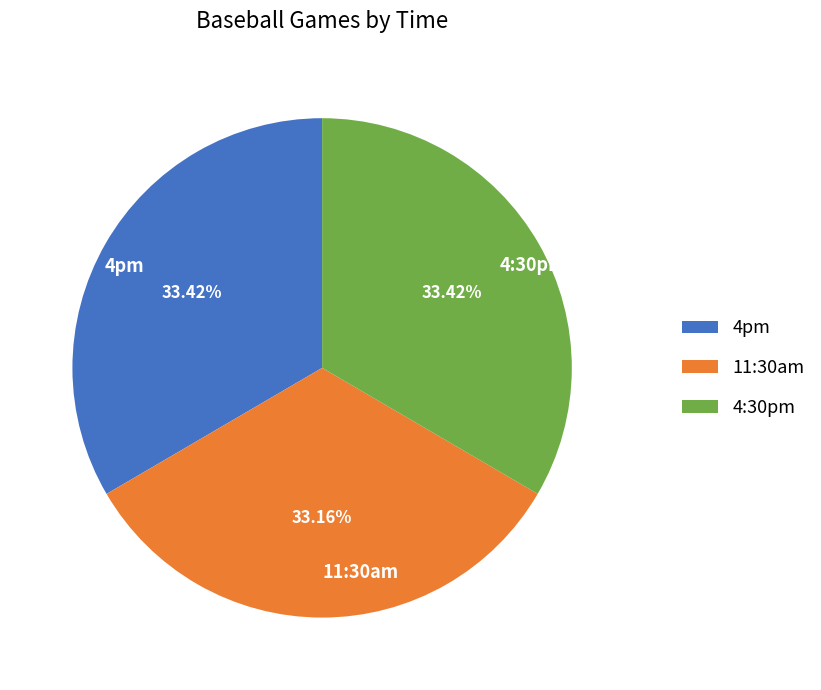

The 4:30pm slice represents 44% of the pie. True or false?

False